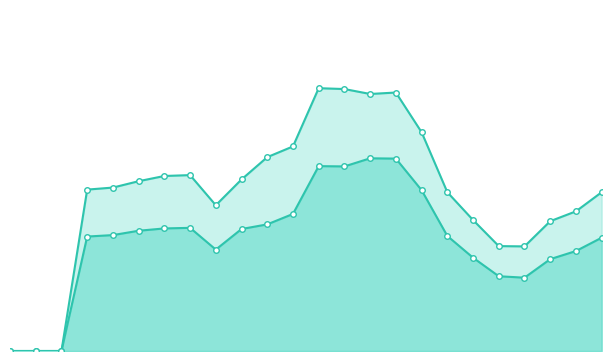

List the series in order of their overall mean, lowest first.

純利益率_line, EBITマージン_line